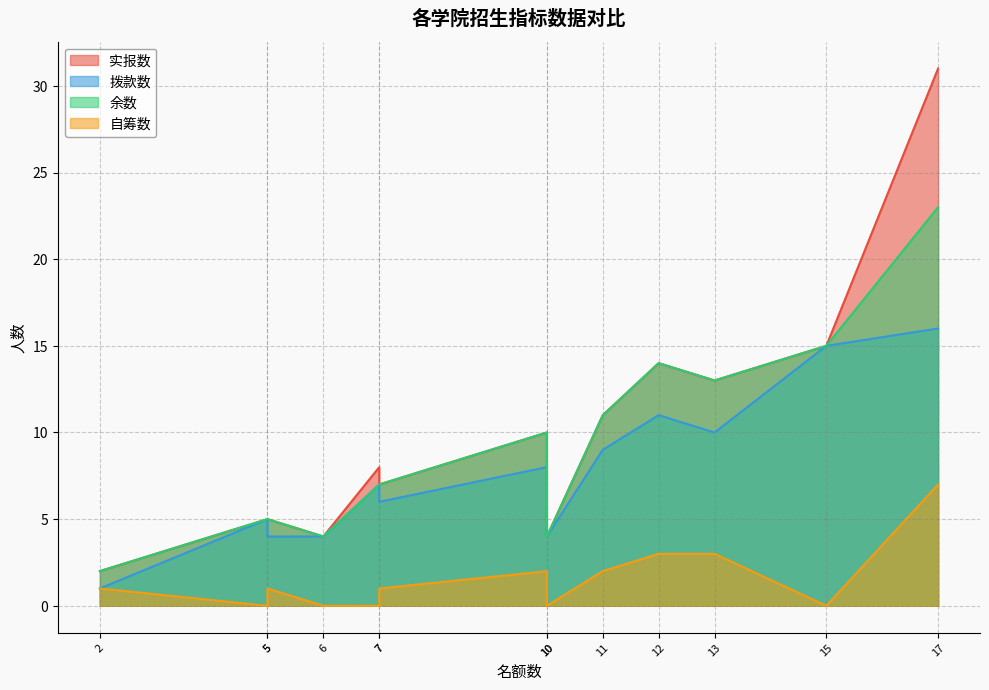

What is the difference between the maximum and minimum values in the 自筹数 series?

7